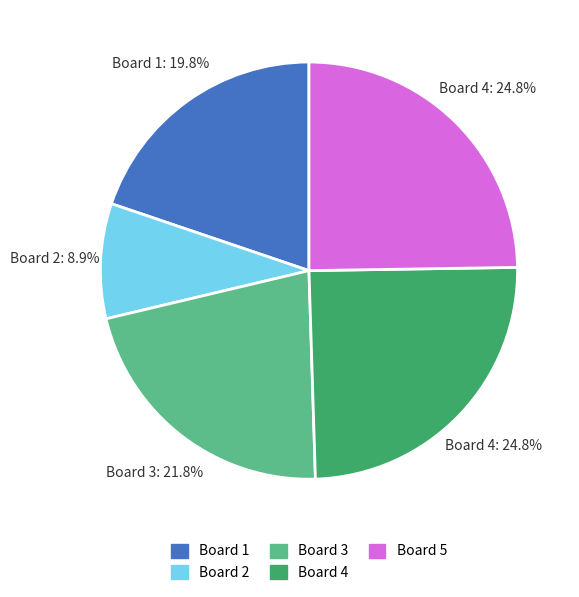

Is there a majority slice in this chart?

No